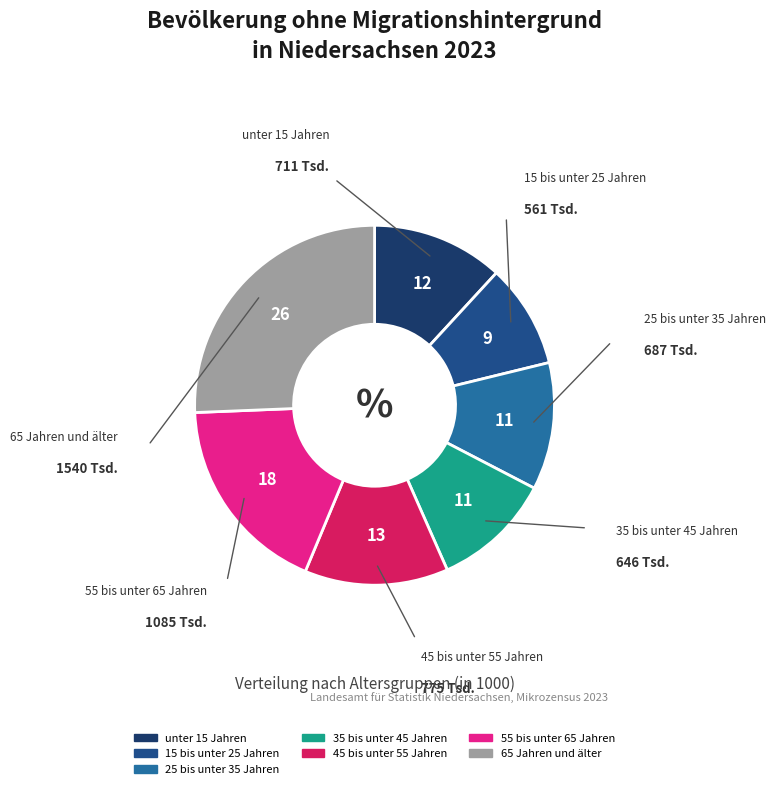

Which has a higher value, 65 Jahren und älter or 35 bis unter 45 Jahren?

65 Jahren und älter